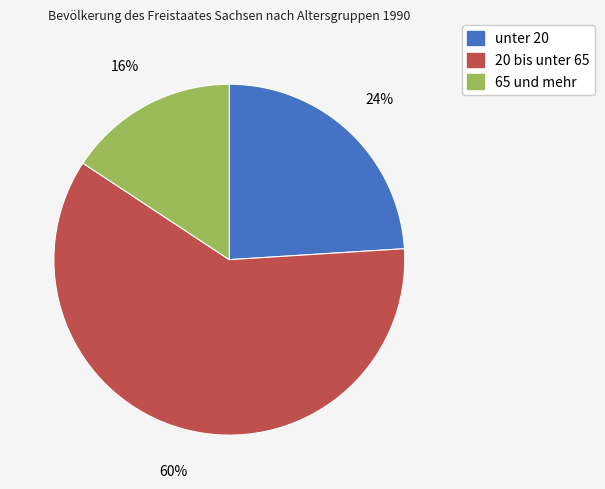

Approximately how many times larger is the value at 20 bis unter 65 compared to unter 20?

2.5